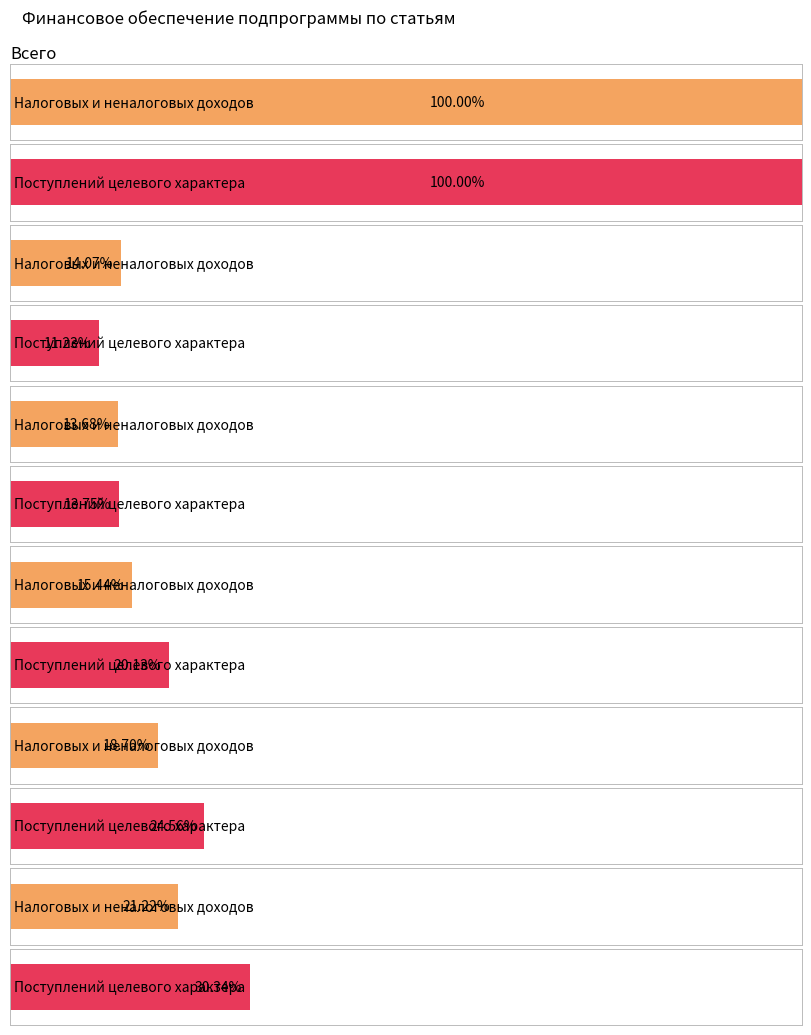

Reading left to right, transcribe all the data shown in this chart.

Налоговых и неналоговых доходов: 784655504.1	110420279.1	107379318.5	121144566.0	146729451.9	166496785.5
Поступлений целевого характера: 238109139.8	26740269.0	32741376.3	47925610.0	58468667.5	72233217.0